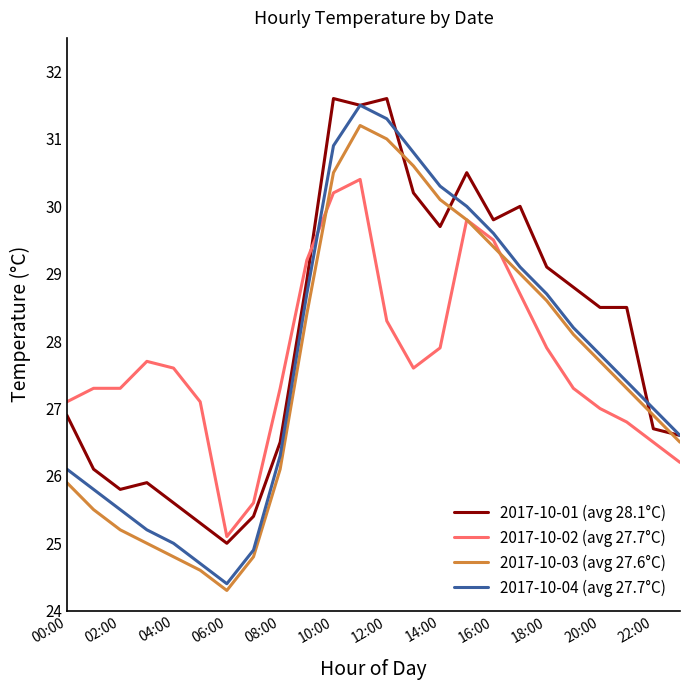

True or false: 2017-10-01 (avg 28.1°C) and 2017-10-02 (avg 27.7°C) intersect in this chart.

True